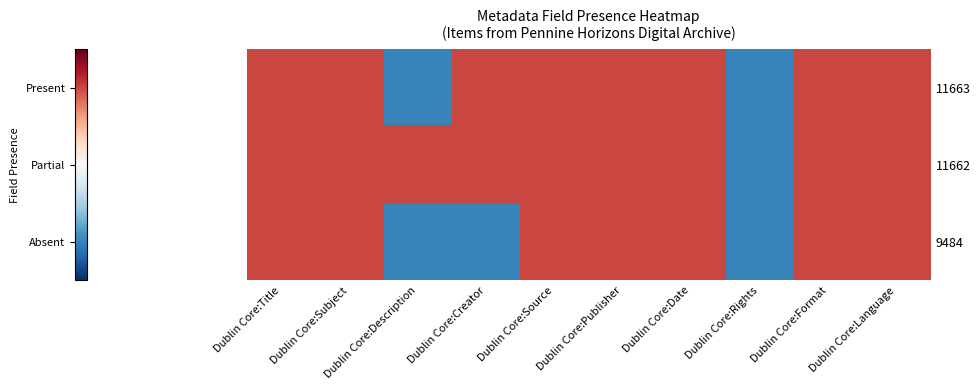

Rank the series at Dublin Core:Subject from lowest to highest value.

11663, 11662, 9484